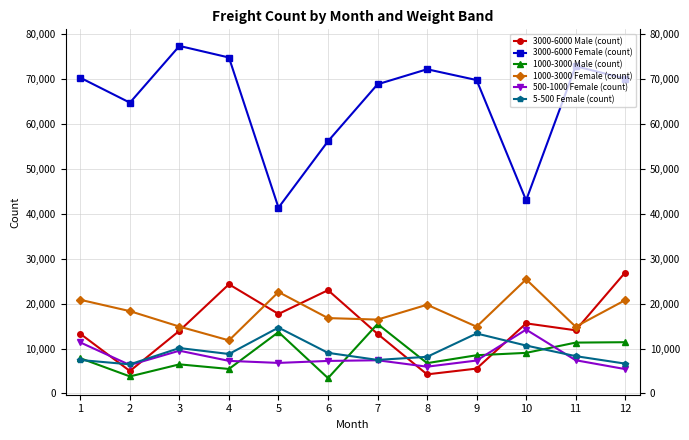

How many lines are shown in the chart?

6